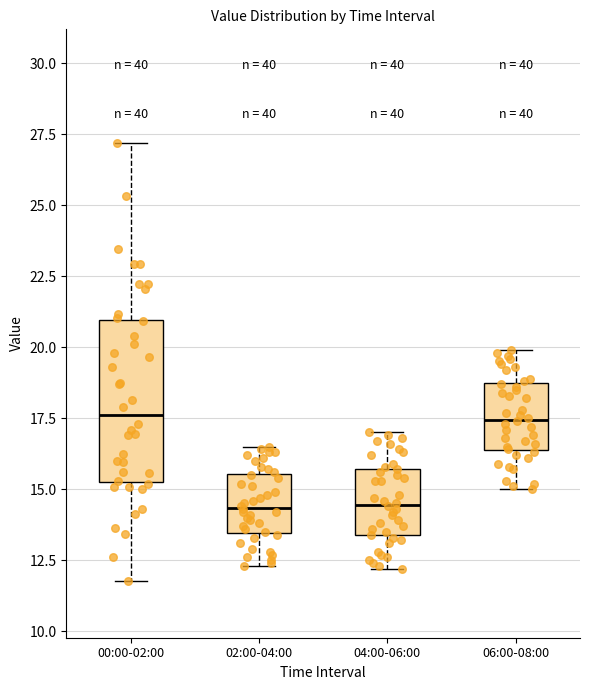

Reading left to right, read every box against the y-axis: the position of its median line, the range the box covers, and the ends of its whiskers. The values are not printed on the chart, so give them approximately, as read against the axis.

00:00-02:00: median 17.5, box 15.5 to 21.0, whiskers 12.0 to 27.0
02:00-04:00: median 14.5, box 13.5 to 15.5, whiskers 12.5 to 16.5
04:00-06:00: median 14.5, box 13.5 to 15.5, whiskers 12.0 to 17.0
06:00-08:00: median 17.5, box 16.5 to 18.5, whiskers 15.0 to 20.0